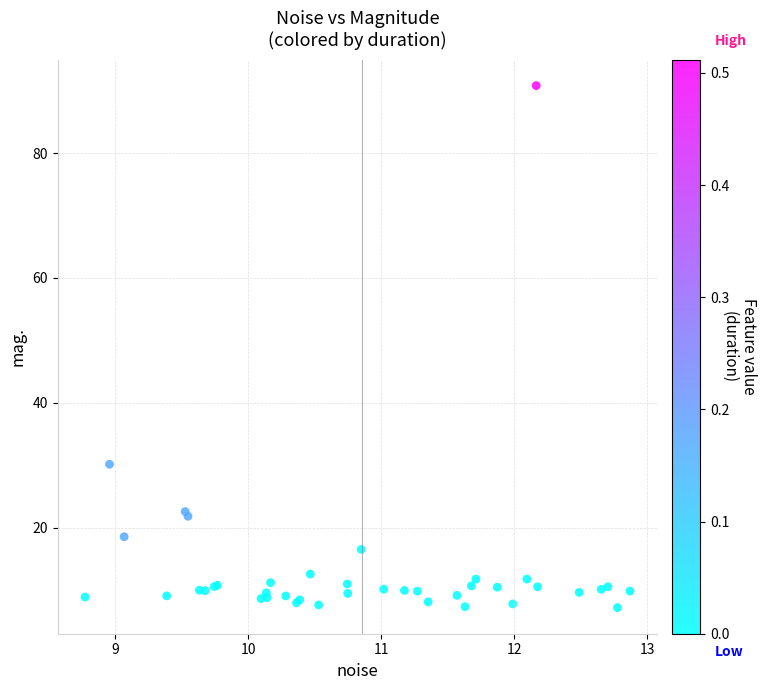

What Y value in the scatter plot is closest to 48?

30.1